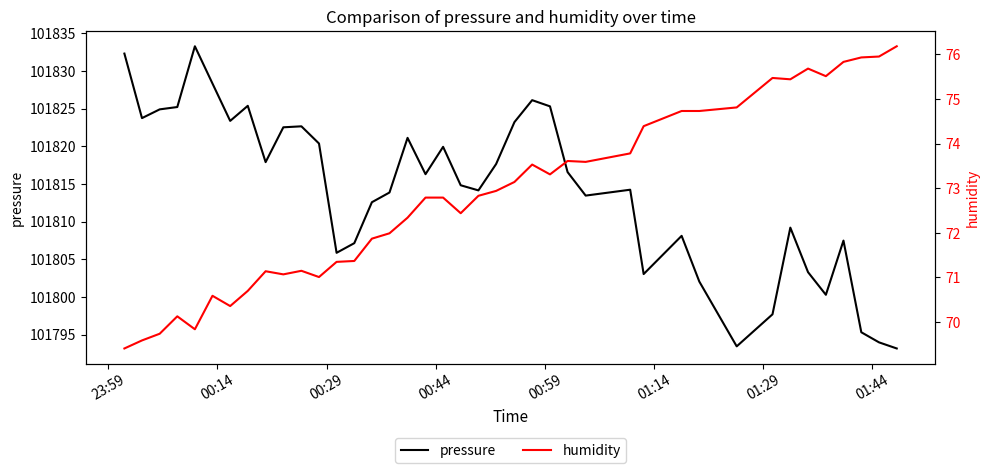

What is the minimum value for pressure?

101793.2